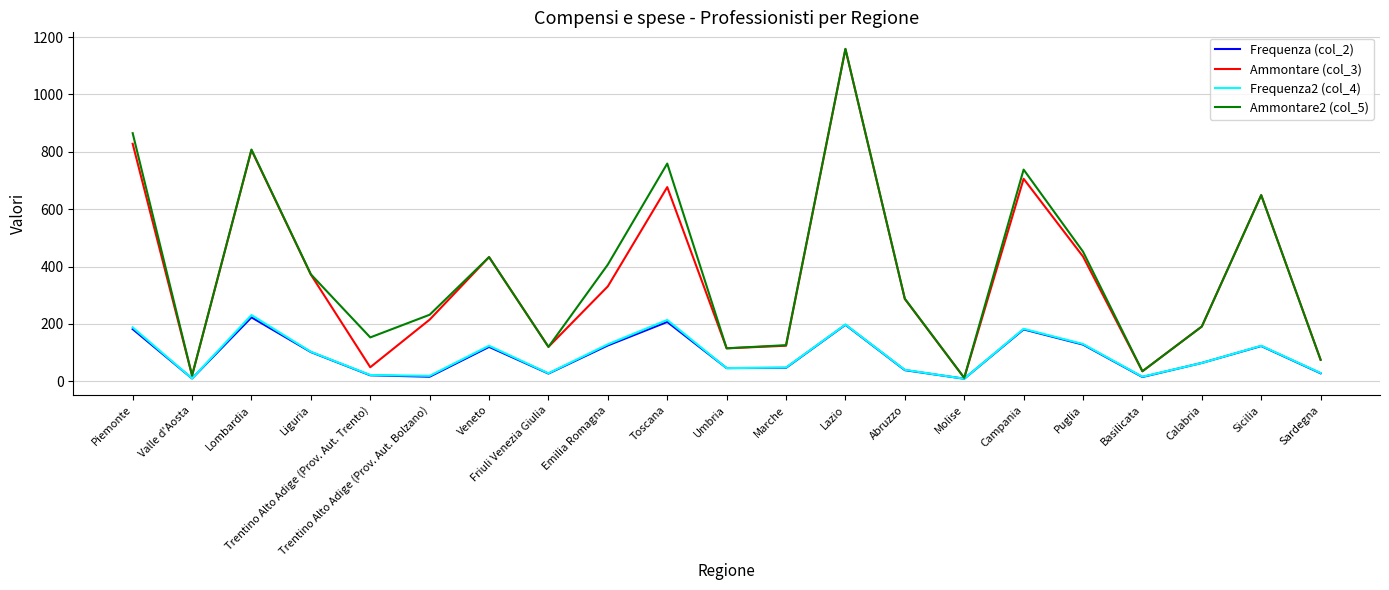

What is the total value across all series at Emilia Romagna?

992